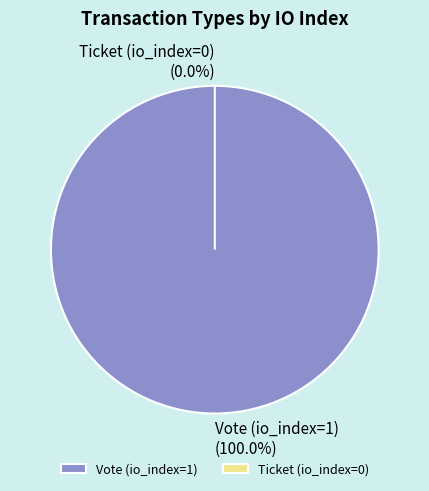

What is the change in value from Vote (io_index=1) to Ticket (io_index=0)?

-1